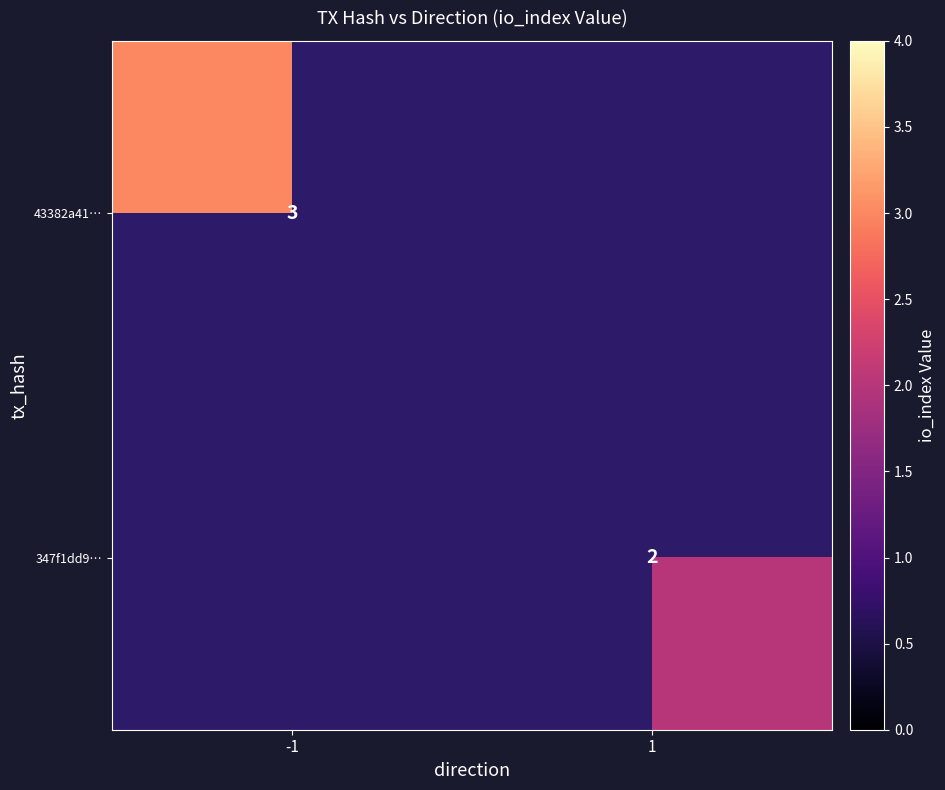

Is it true that 43382a41… equals 1 at -1?

False